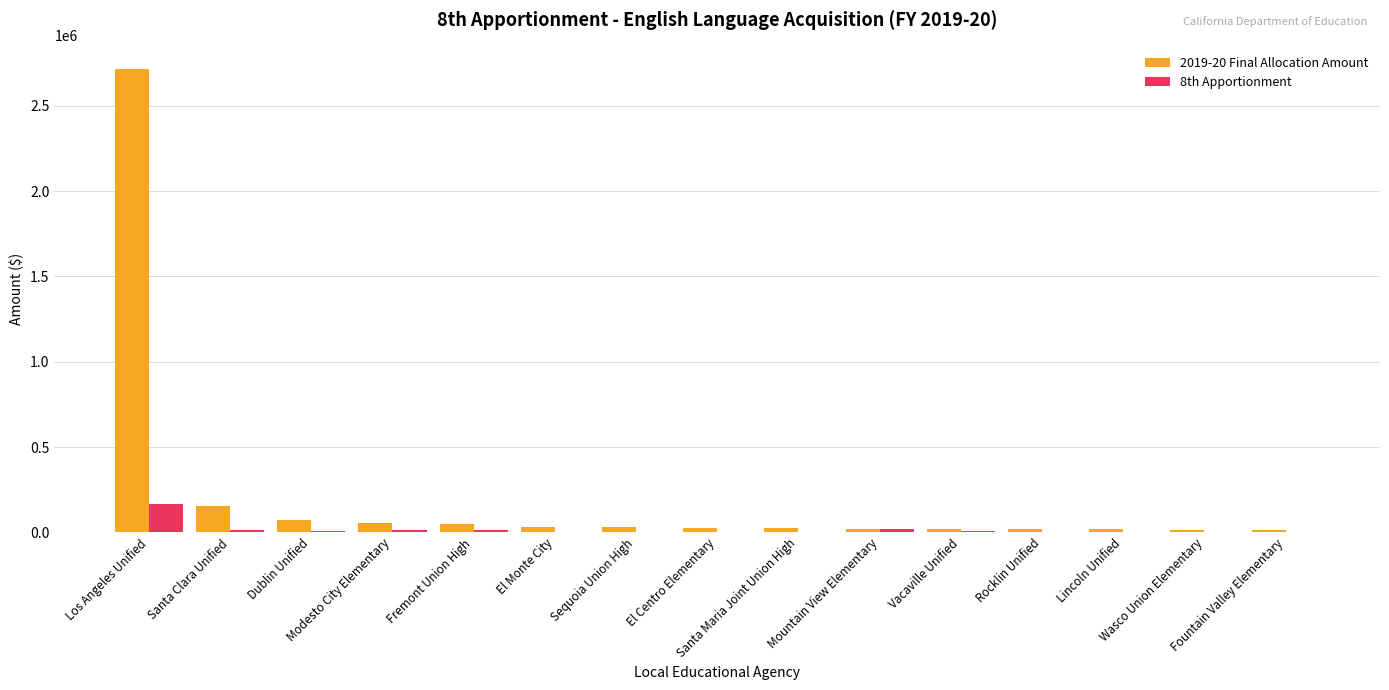

Which series has the largest total across all categories?

2019-20 Final Allocation Amount